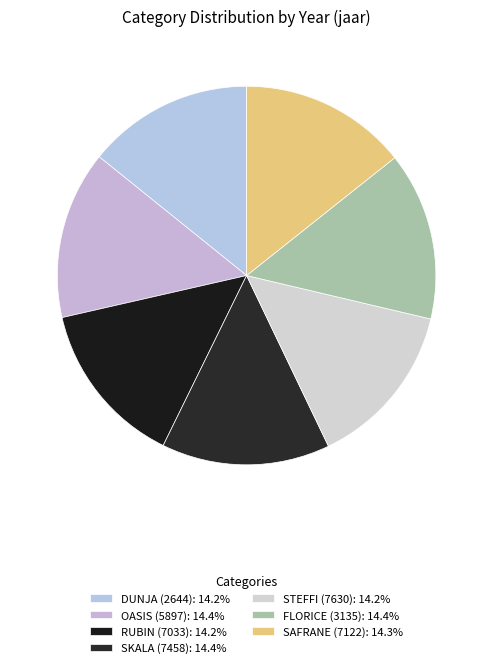

Does any single category account for the majority?

No